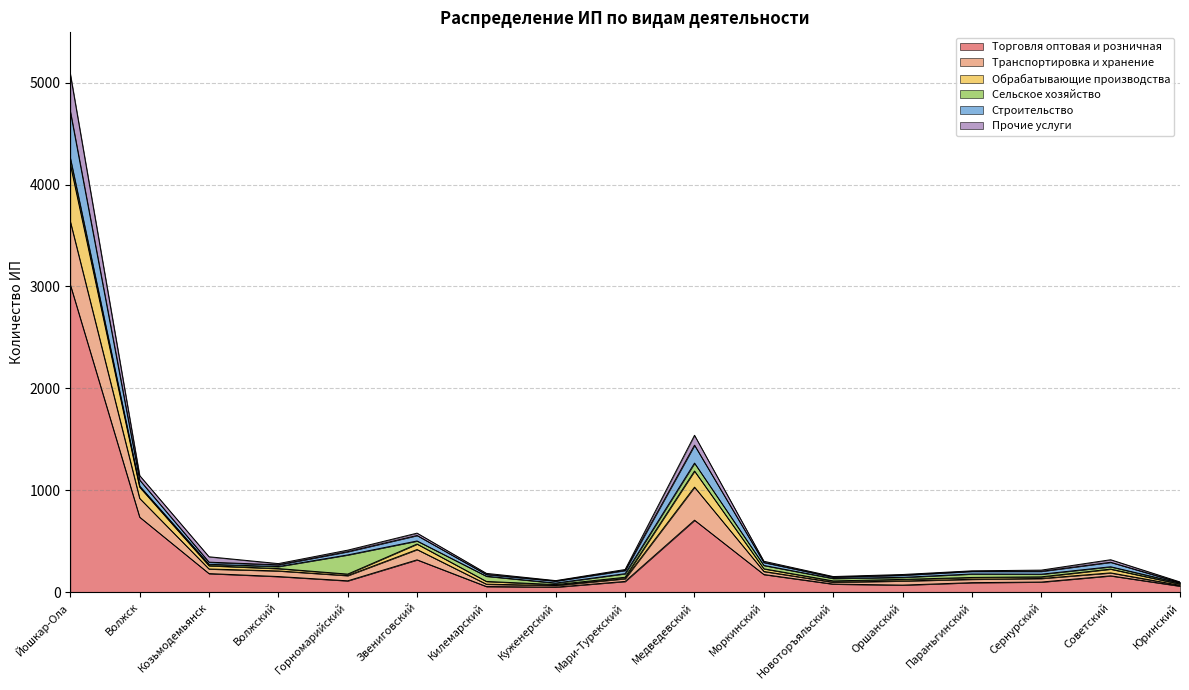

What is the spread (max minus min) of values at Параньгинский?

116